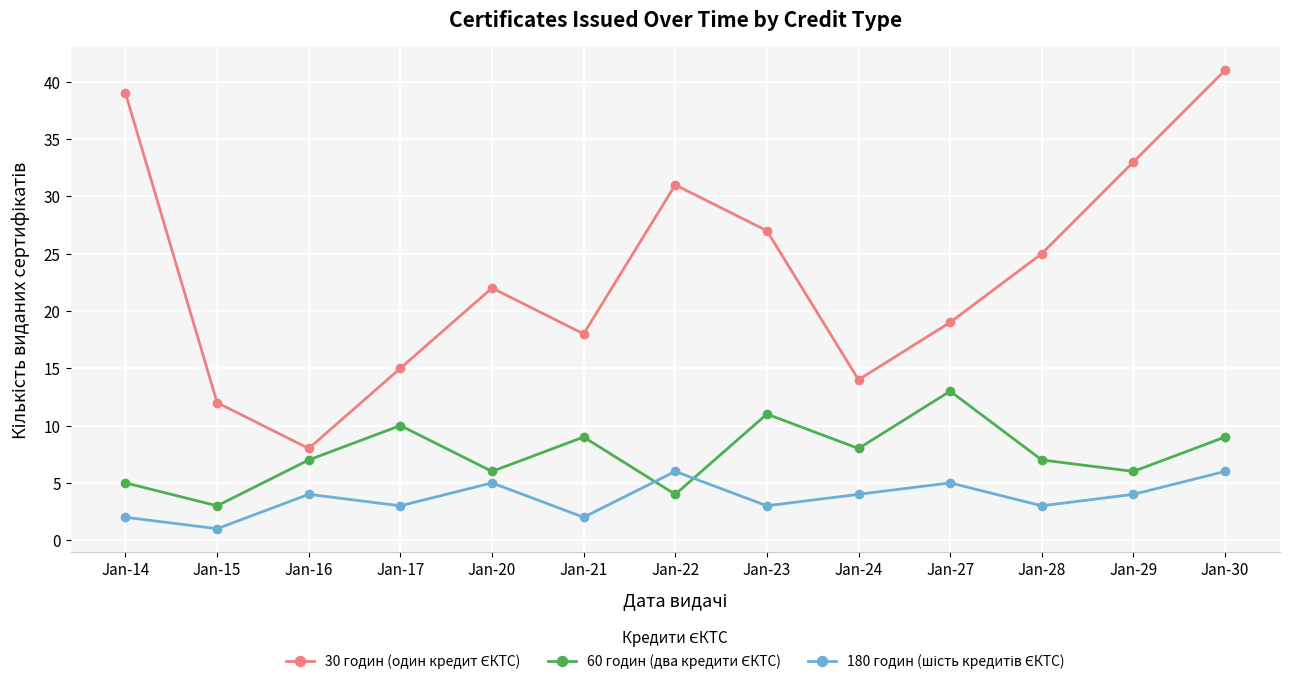

At which category does the chart reach its peak across all series?

Jan-30